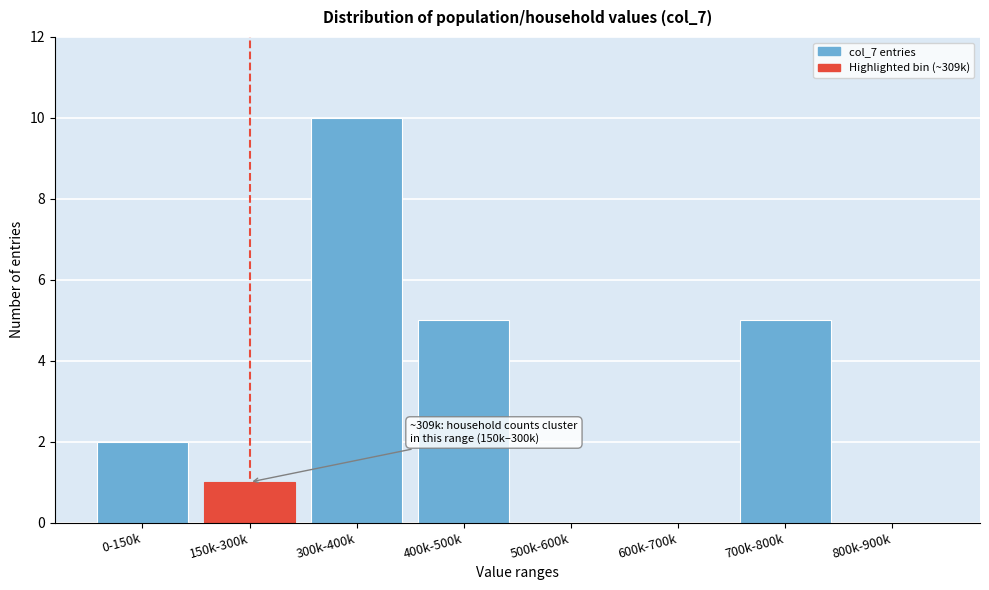

Reading left to right, transcribe all the data shown in this chart.

0-150k=2	150k-300k=1	300k-400k=10	400k-500k=5	500k-600k=0	600k-700k=0	700k-800k=5	800k-900k=0